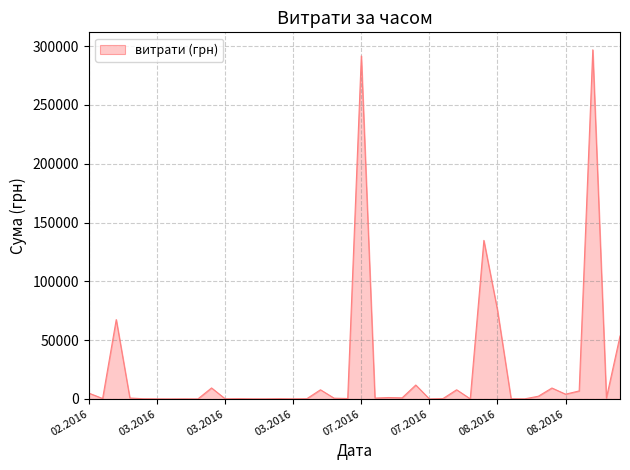

What is the greatest value displayed?

296912.8